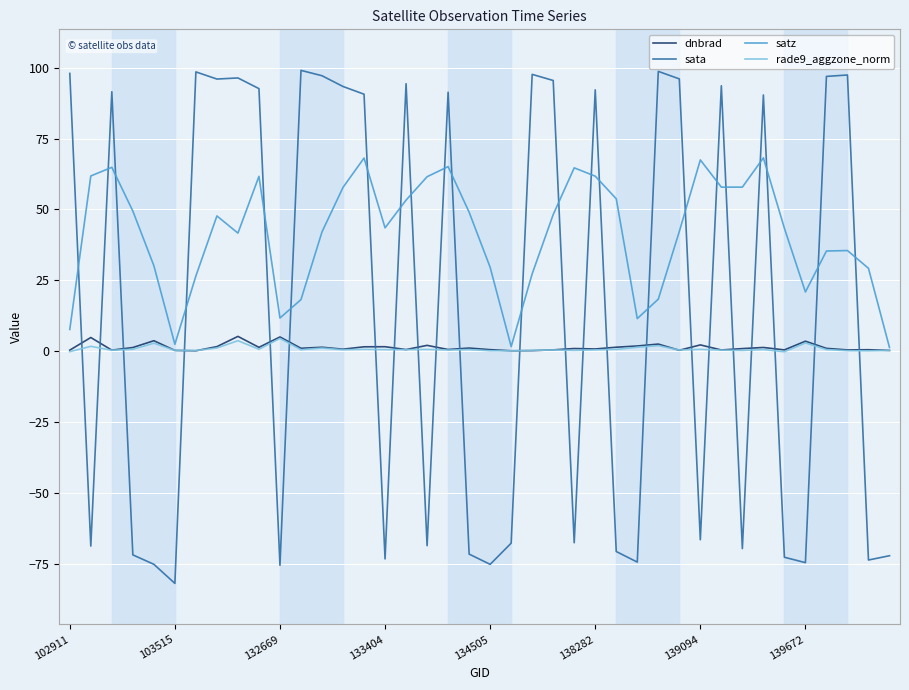

Which series has the largest total across all categories?

satz